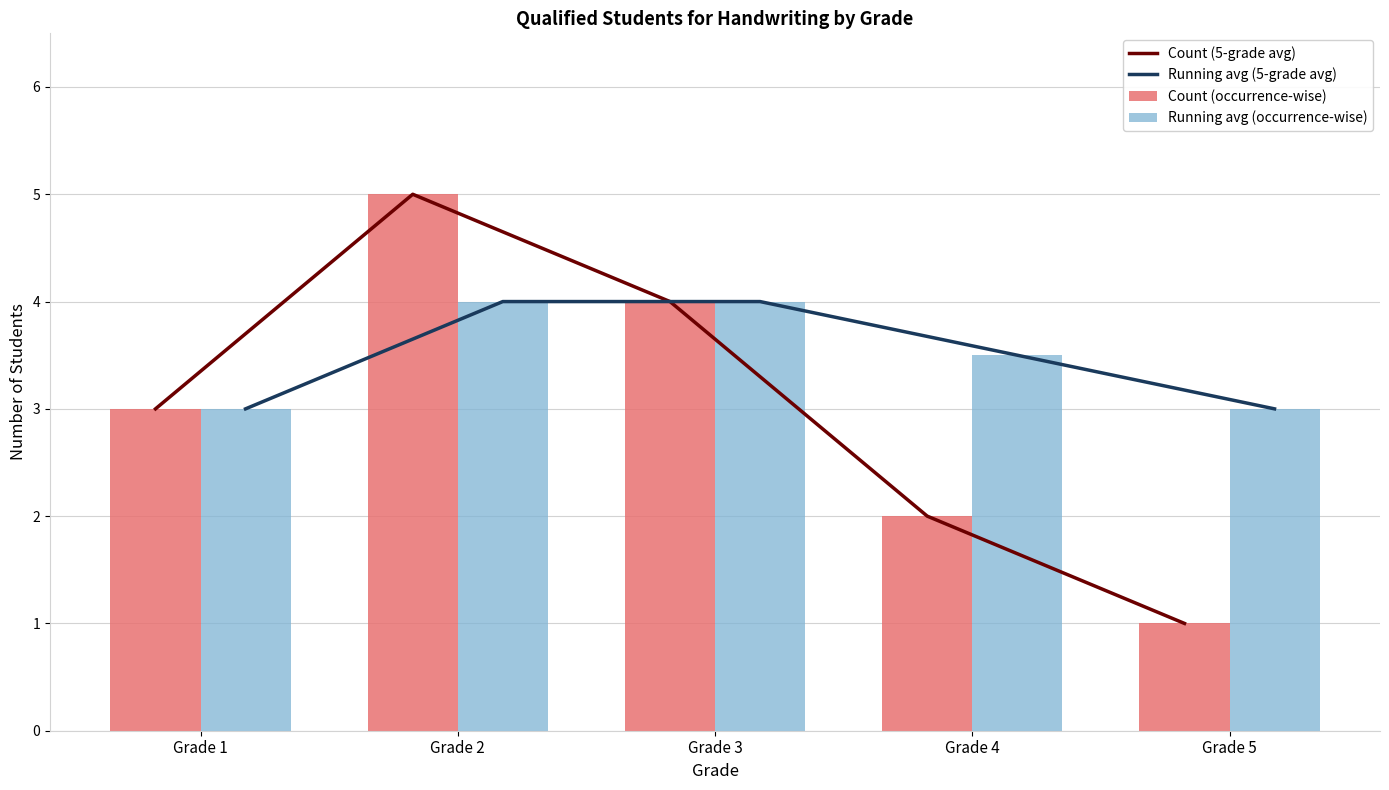

Which series has the largest range (max minus min)?

Count (5-grade avg)